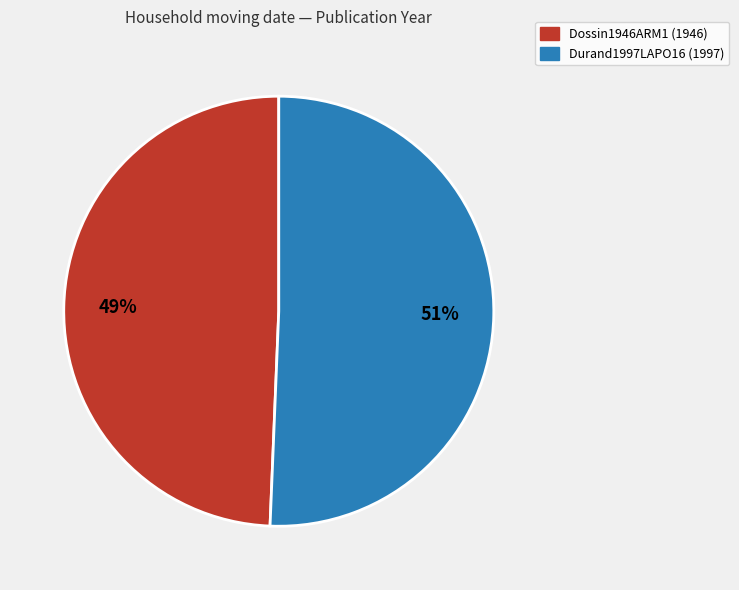

Which slice is the smallest?

Dossin1946ARM1